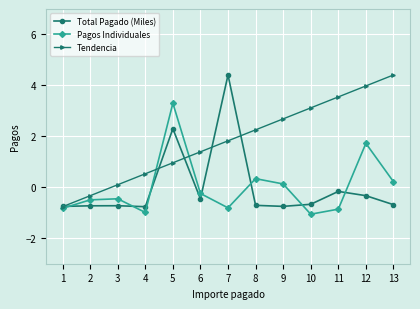

Does the chart have visible grid lines?

Yes